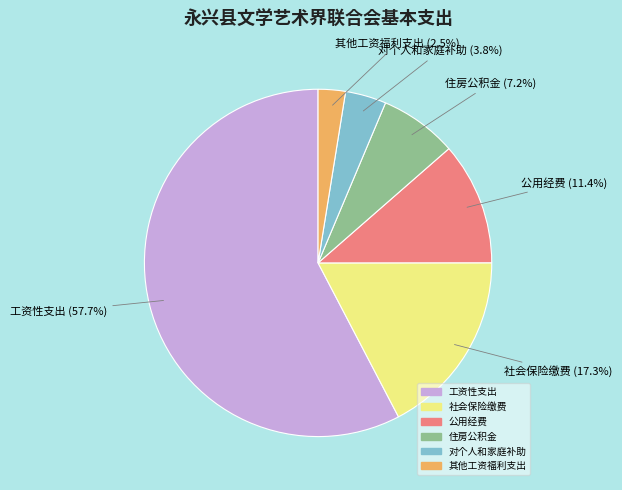

How many slices are in this pie chart?

6